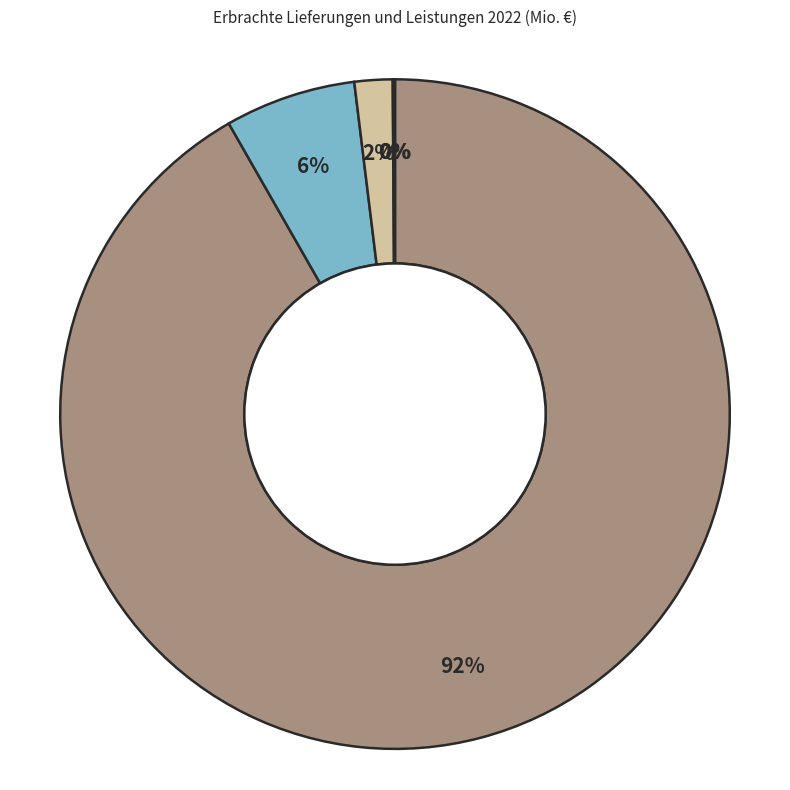

To the nearest percent, what is the difference between the largest and smallest slice percentages?

92%